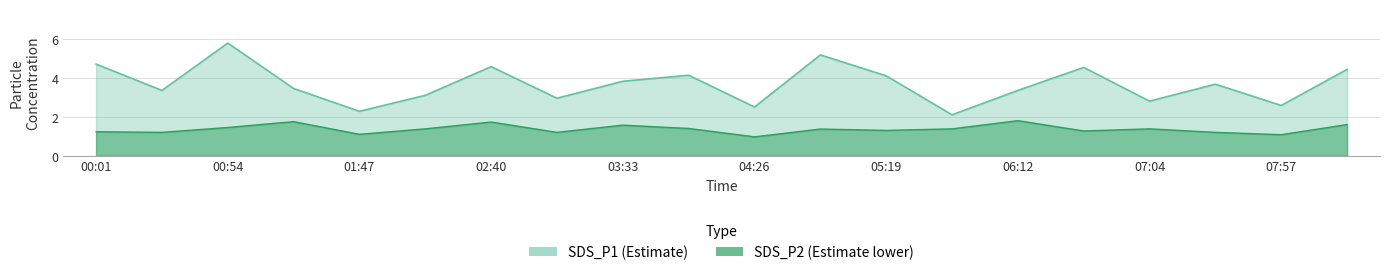

What is the label of the 16th point from the left?

06:38